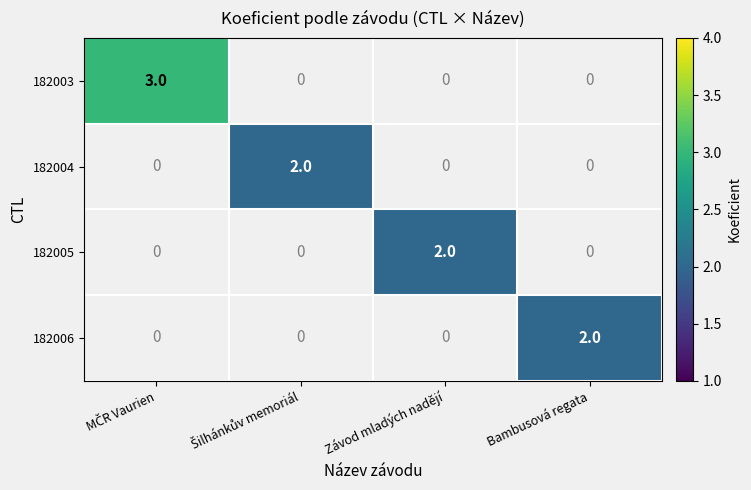

The 182006 series shows 2 at Bambusová regata. True or false?

True